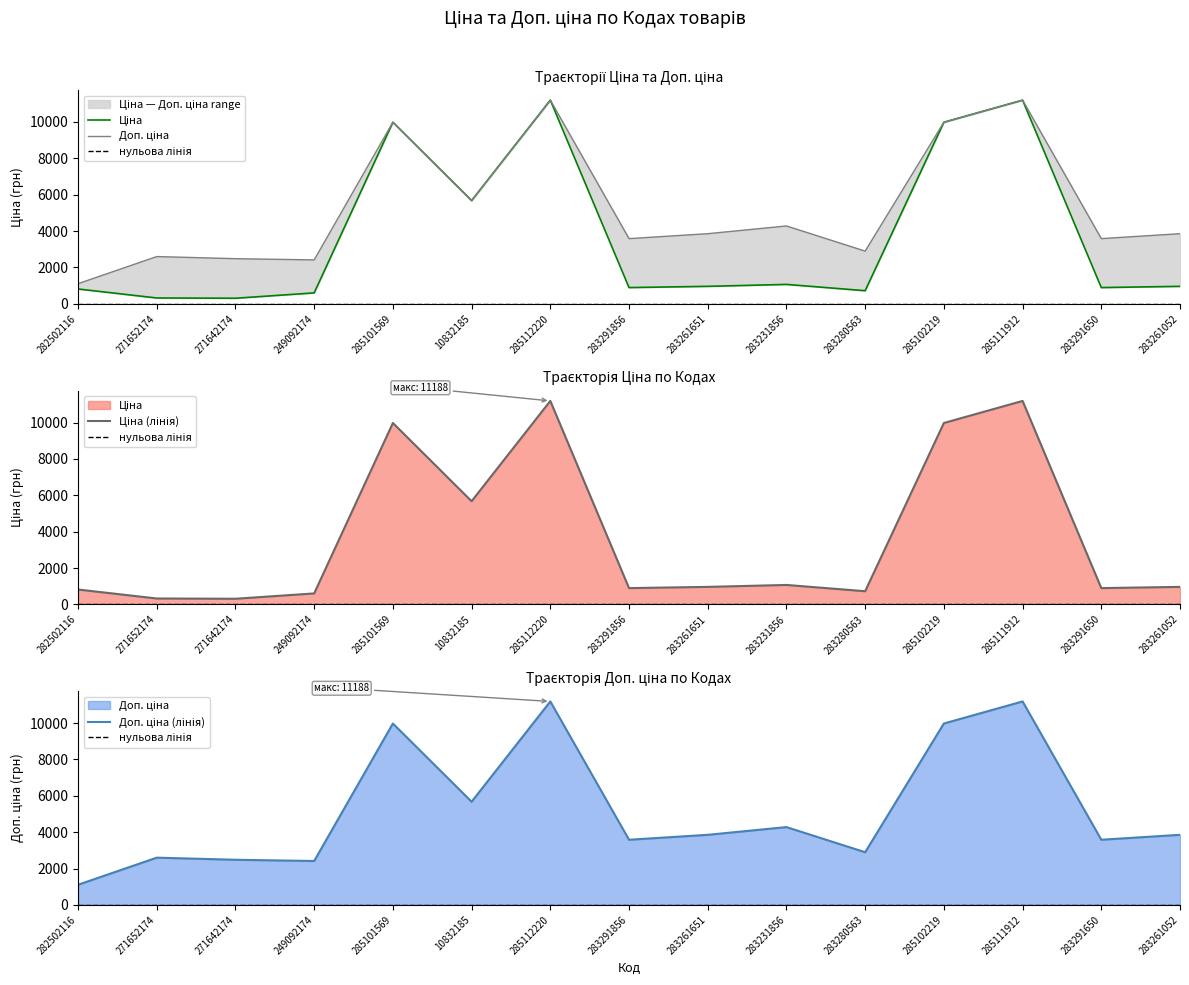

What is the average value of the Доп. ціна series?

5243.8